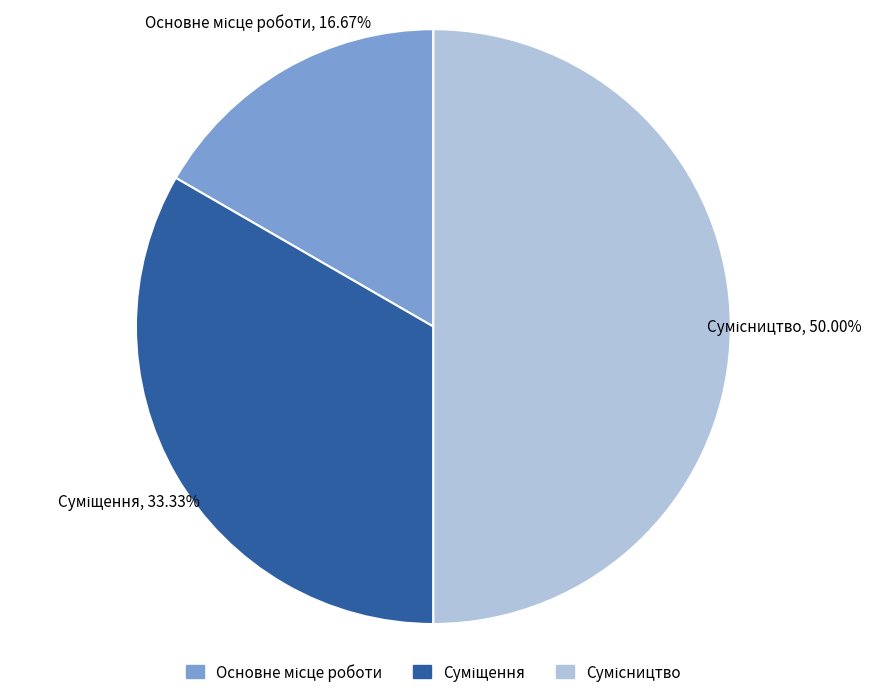

What percentage do Основне місце роботи and Суміщення together represent?

50.0%